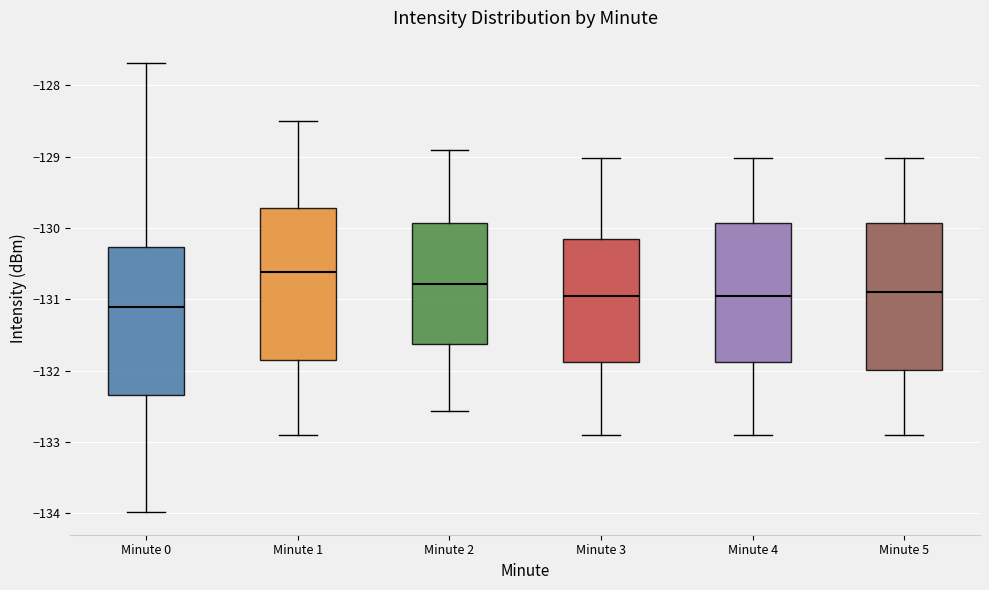

Reading left to right, read every box against the y-axis: the position of its median line, the range the box covers, and the ends of its whiskers. The values are not printed on the chart, so give them approximately, as read against the axis.

Minute 0: median -131.1, box -132.3 to -130.3, whiskers -134.0 to -127.7
Minute 1: median -130.6, box -131.8 to -129.7, whiskers -132.9 to -128.5
Minute 2: median -130.8, box -131.6 to -129.9, whiskers -132.6 to -128.9
Minute 3: median -131.0, box -131.9 to -130.2, whiskers -132.9 to -129.0
Minute 4: median -131.0, box -131.9 to -129.9, whiskers -132.9 to -129.0
Minute 5: median -130.9, box -132.0 to -129.9, whiskers -132.9 to -129.0